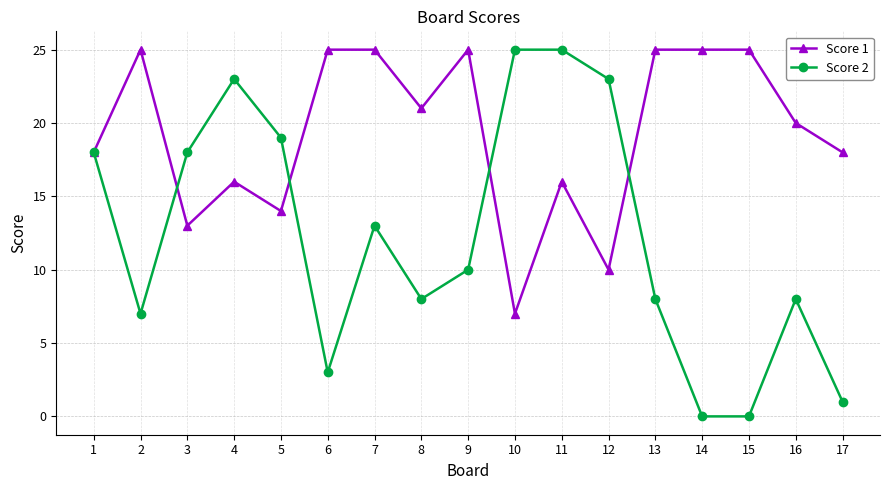

What is the value of the Score 2 point at the 12th from the left?

23